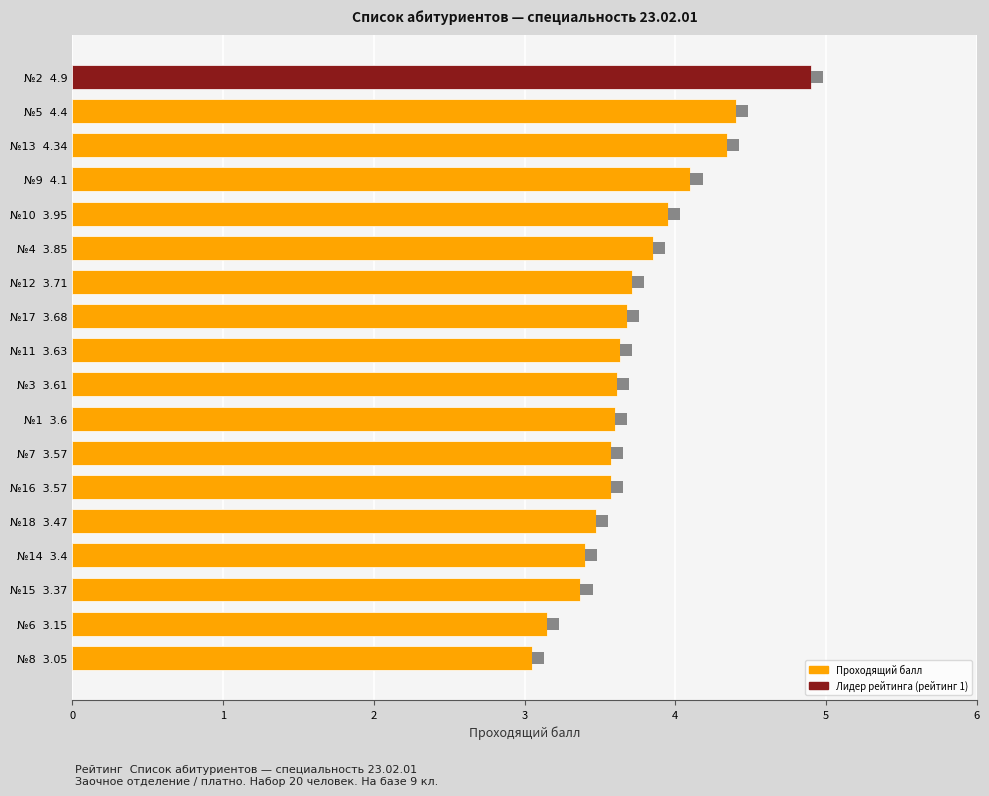

The value at №17 3.68 is 6.5. True or false?

False